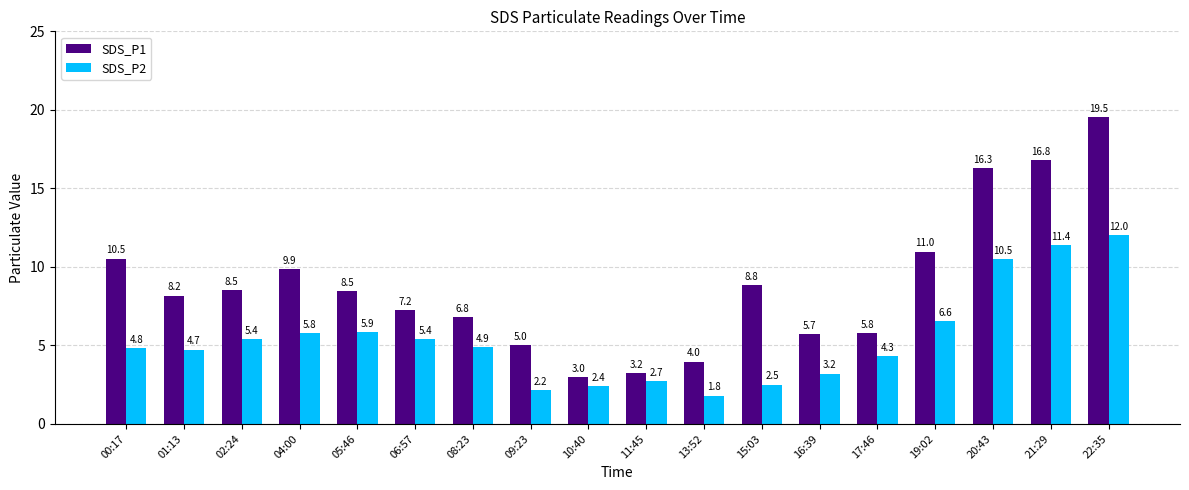

List the series in order of their peak value, lowest first.

SDS_P2, SDS_P1